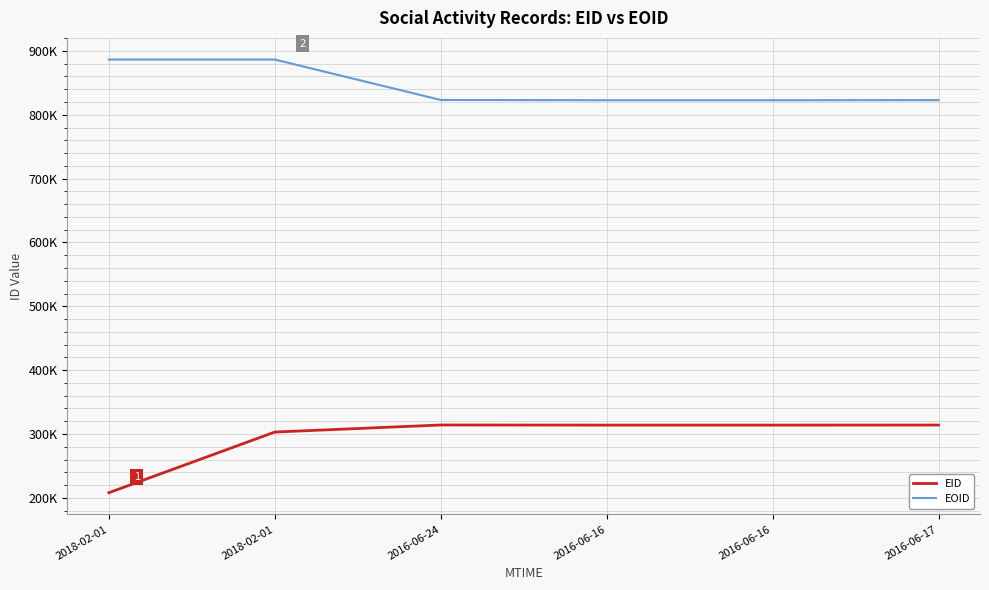

Does the chart display data point markers on the line(s)?

No